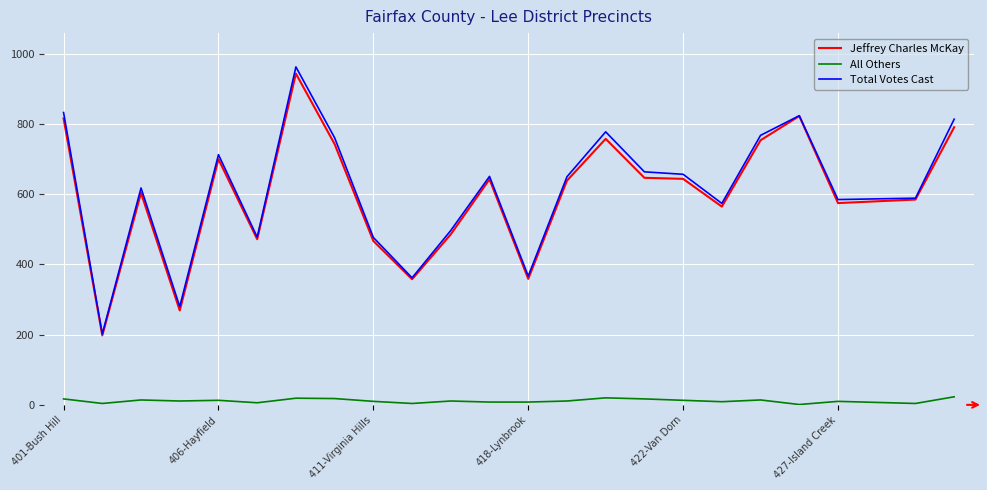

True or false: All Others and Jeffrey Charles McKay intersect in this chart.

False